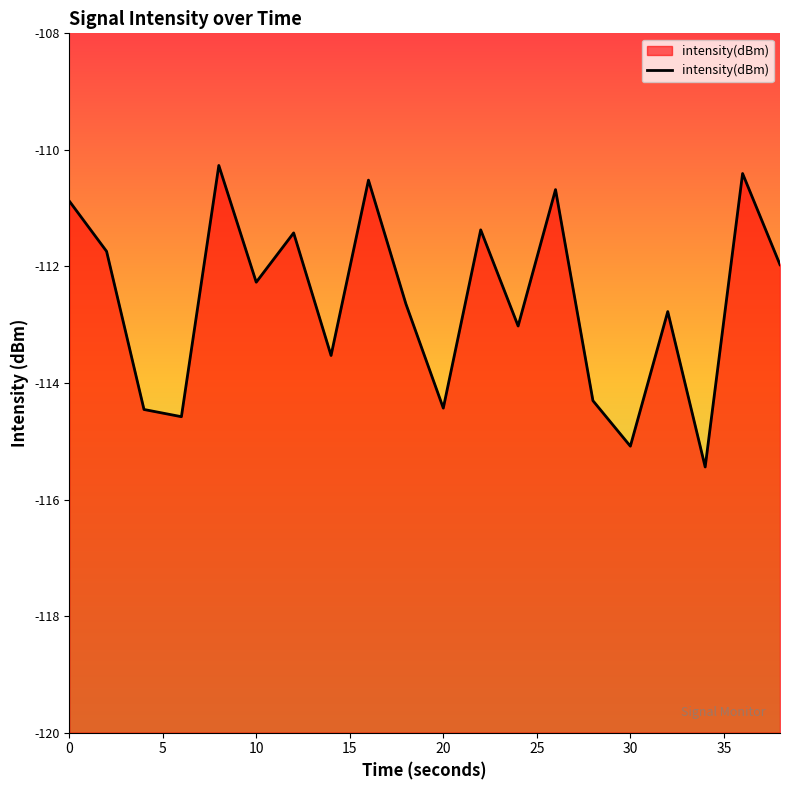

What is the difference between the maximum and minimum values?

5.2